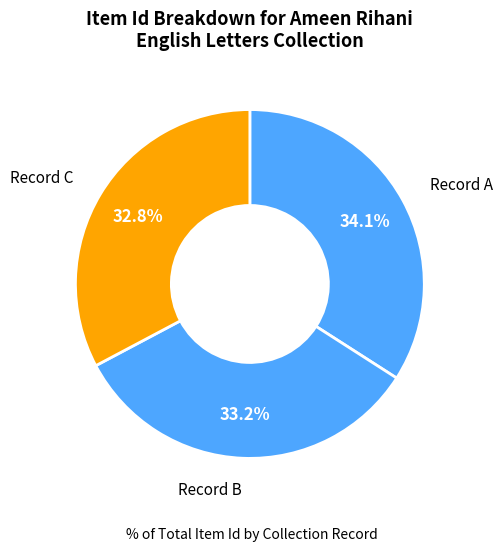

Which slice is the largest?

Record A